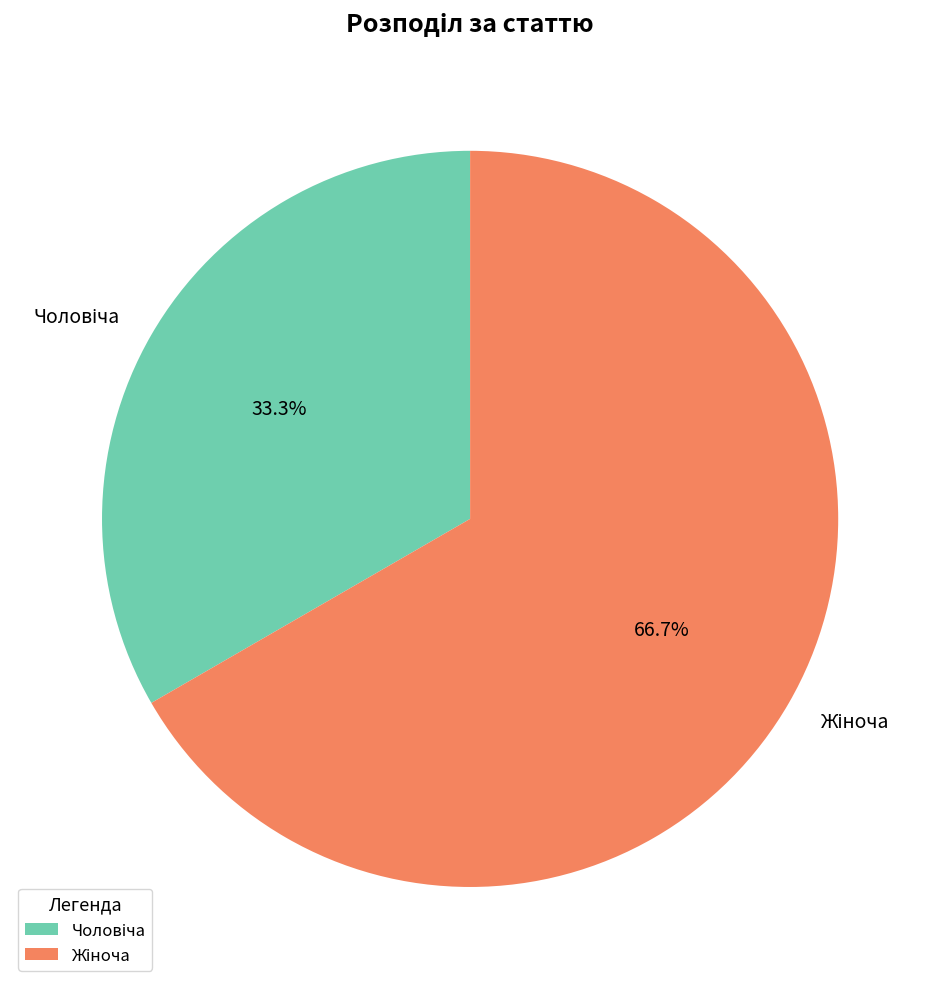

Is there a majority slice in this chart?

Yes